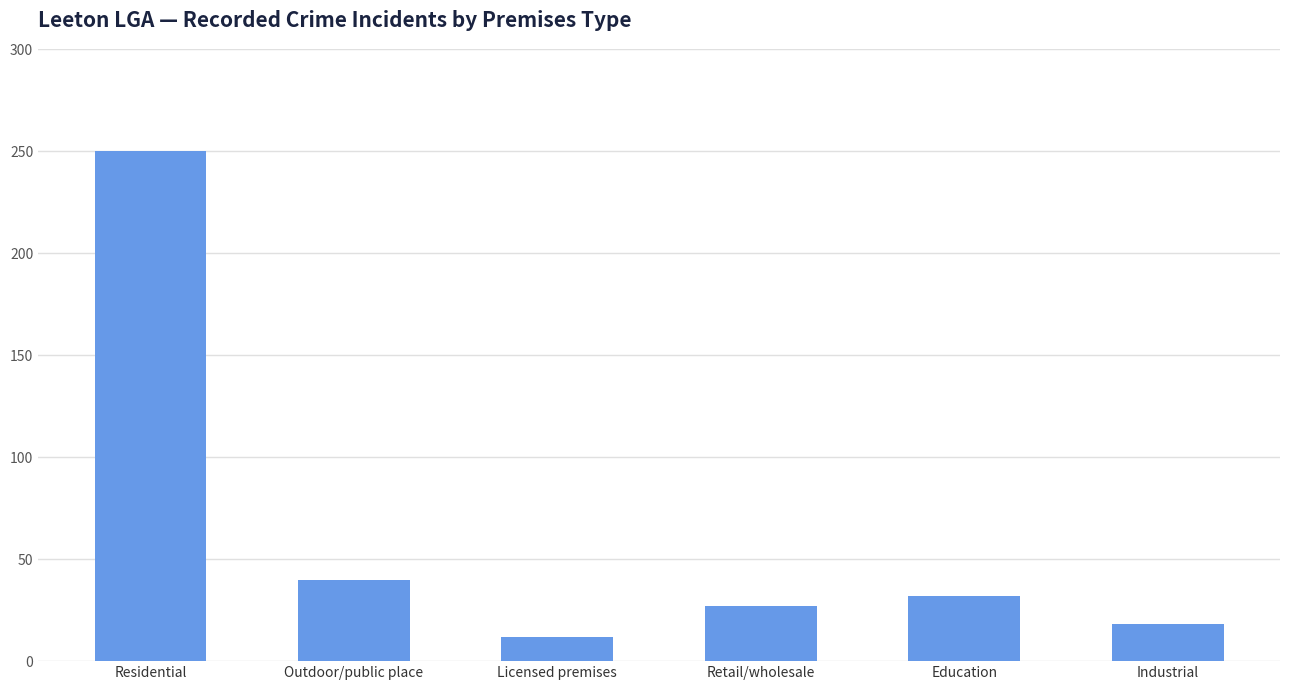

Between Residential and Outdoor/public place, which is larger?

Residential